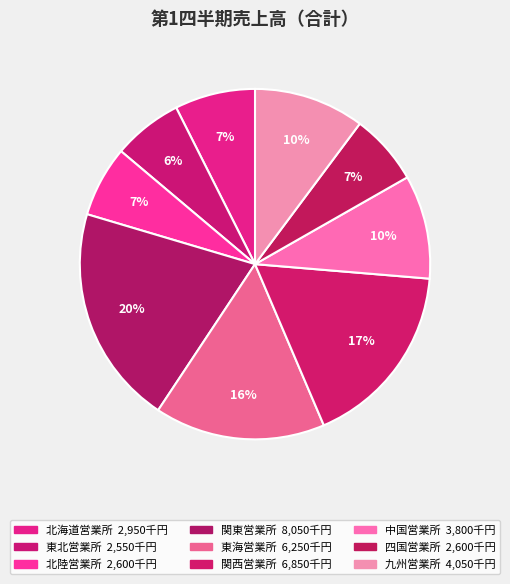

To the nearest percent, what portion does 九州営業所 represent?

10%